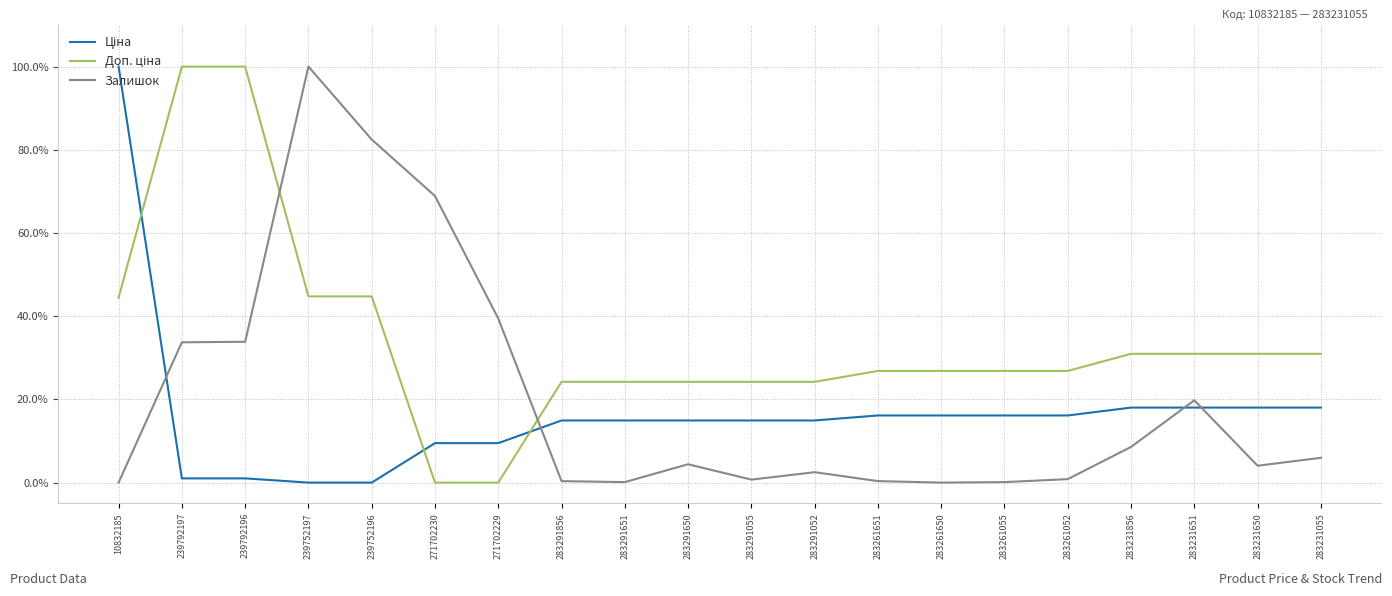

Which category has the highest value in the Залишок series?

239752197